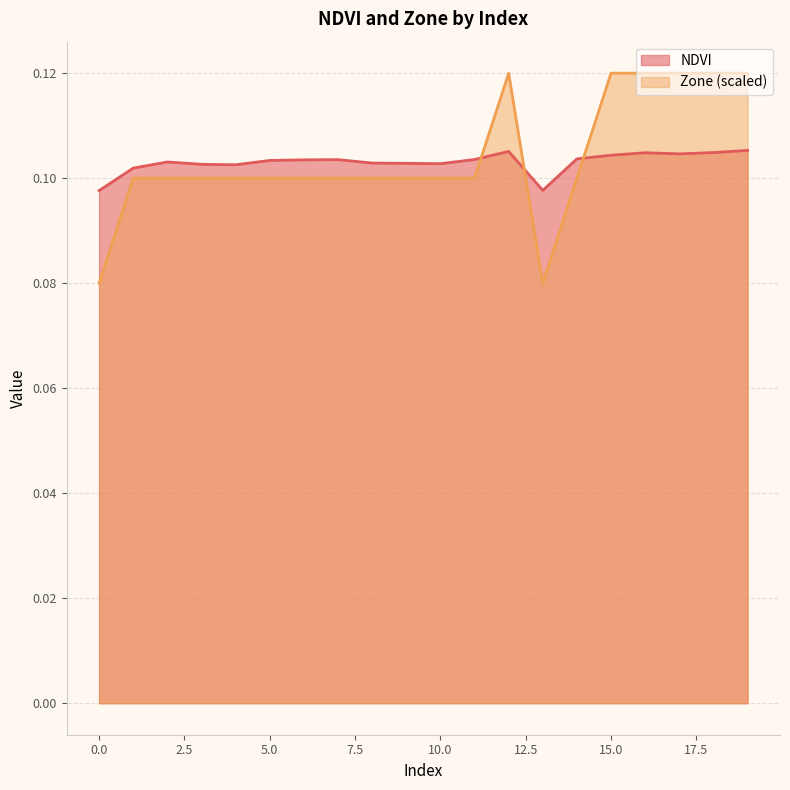

What are all the series names shown in the legend?

NDVI, Zone (scaled)